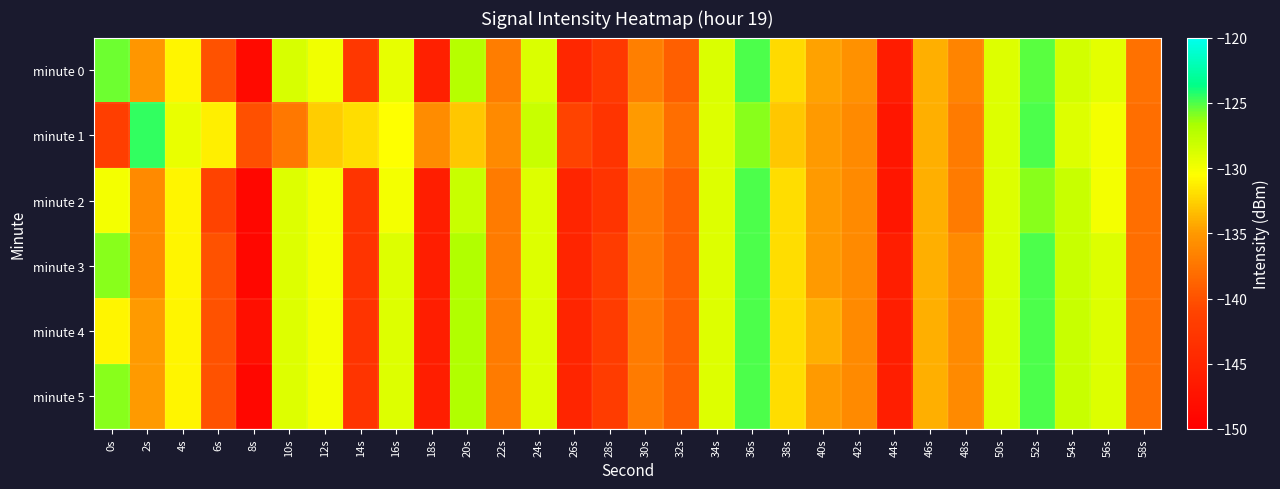

Reading left to right, what are all the values shown in this chart?

minute 0: 0s=-125.6	2s=-135.2	4s=-130.9	6s=-140.0	8s=-148.5	10s=-128.7	12s=-129.9	14s=-142.7	16s=-129.4	18s=-145.7	20s=-127.2	22s=-136.9	24s=-128.9	26s=-144.7	28s=-142.3	30s=-136.9	32s=-139.0	34s=-128.8	36s=-125.0	38s=-132.2	40s=-134.5	42s=-135.5	44s=-146.2	46s=-134.0	48s=-136.4	50s=-128.9	52s=-125.2	54s=-128.5	56s=-129.3	58s=-137.8
minute 1: 0s=-141.8	2s=-124.5	4s=-129.5	6s=-131.2	8s=-140.1	10s=-137.3	12s=-132.7	14s=-132.0	16s=-130.4	18s=-135.8	20s=-133.0	22s=-136.0	24s=-128.0	26s=-141.0	28s=-143.0	30s=-135.0	32s=-138.0	34s=-129.0	36s=-126.0	38s=-133.0	40s=-135.0	42s=-136.0	44s=-147.0	46s=-134.0	48s=-137.0	50s=-129.0	52s=-125.0	54s=-129.0	56s=-130.0	58s=-138.0
minute 2: 0s=-130.0	2s=-136.0	4s=-131.0	6s=-141.0	8s=-149.0	10s=-129.0	12s=-130.0	14s=-143.0	16s=-130.0	18s=-146.0	20s=-128.0	22s=-137.0	24s=-129.0	26s=-145.0	28s=-143.0	30s=-137.0	32s=-139.0	34s=-129.0	36s=-125.0	38s=-132.0	40s=-135.0	42s=-136.0	44s=-147.0	46s=-134.0	48s=-137.0	50s=-129.0	52s=-126.0	54s=-128.0	56s=-130.0	58s=-138.0
minute 3: 0s=-126.0	2s=-136.0	4s=-131.0	6s=-140.0	8s=-149.0	10s=-129.0	12s=-130.0	14s=-143.0	16s=-129.0	18s=-146.0	20s=-127.0	22s=-137.0	24s=-129.0	26s=-145.0	28s=-142.0	30s=-137.0	32s=-139.0	34s=-129.0	36s=-125.0	38s=-132.0	40s=-135.0	42s=-136.0	44s=-146.0	46s=-134.0	48s=-136.0	50s=-129.0	52s=-125.0	54s=-128.0	56s=-129.0	58s=-138.0
minute 4: 0s=-131.0	2s=-135.0	4s=-131.0	6s=-140.0	8s=-148.0	10s=-129.0	12s=-130.0	14s=-143.0	16s=-129.0	18s=-146.0	20s=-127.0	22s=-137.0	24s=-129.0	26s=-145.0	28s=-142.0	30s=-137.0	32s=-139.0	34s=-129.0	36s=-125.0	38s=-132.0	40s=-134.0	42s=-136.0	44s=-146.0	46s=-134.0	48s=-136.0	50s=-129.0	52s=-125.0	54s=-128.0	56s=-129.0	58s=-138.0
minute 5: 0s=-126.0	2s=-135.0	4s=-131.0	6s=-140.0	8s=-149.0	10s=-129.0	12s=-130.0	14s=-143.0	16s=-129.0	18s=-146.0	20s=-127.0	22s=-137.0	24s=-129.0	26s=-145.0	28s=-142.0	30s=-137.0	32s=-139.0	34s=-129.0	36s=-125.0	38s=-132.0	40s=-135.0	42s=-136.0	44s=-146.0	46s=-134.0	48s=-136.0	50s=-129.0	52s=-125.0	54s=-128.0	56s=-129.0	58s=-138.0